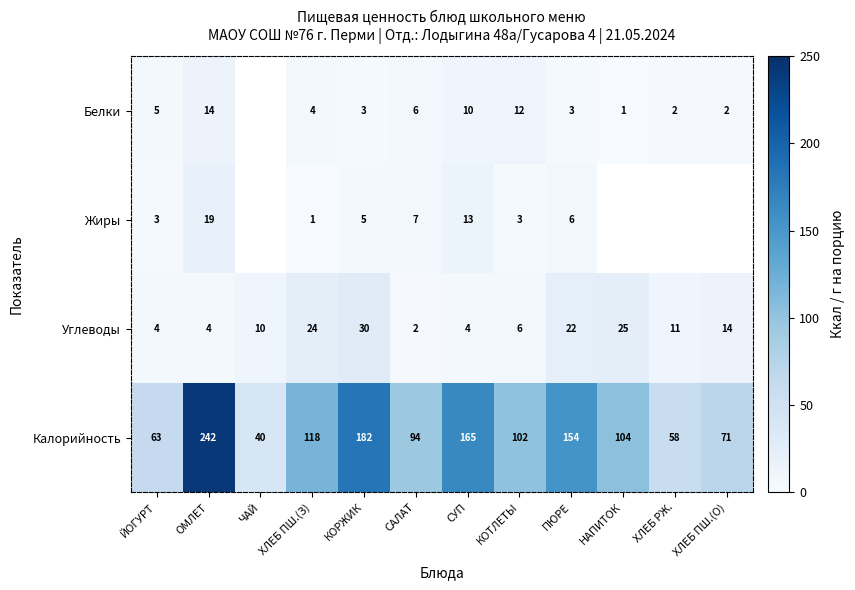

Count the number of categories in the chart.

12